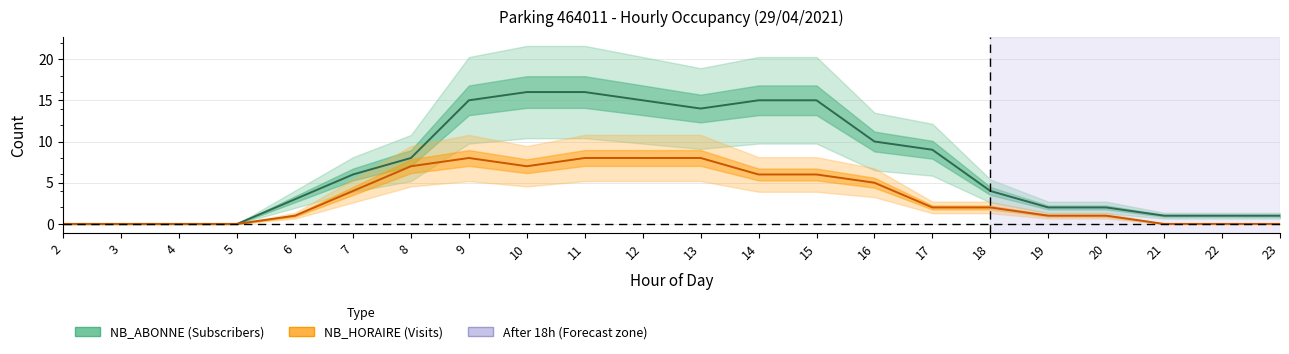

Reading left to right, extract all data points from this chart.

NB_ABONNE (Subscribers): 0	0	0	0	3	6	8	15	16	16	15	14	15	15	10	9	4	2	2	1	1	1
NB_HORAIRE (Visits): 0	0	0	0	1	4	7	8	7	8	8	8	6	6	5	2	2	1	1	0	0	0